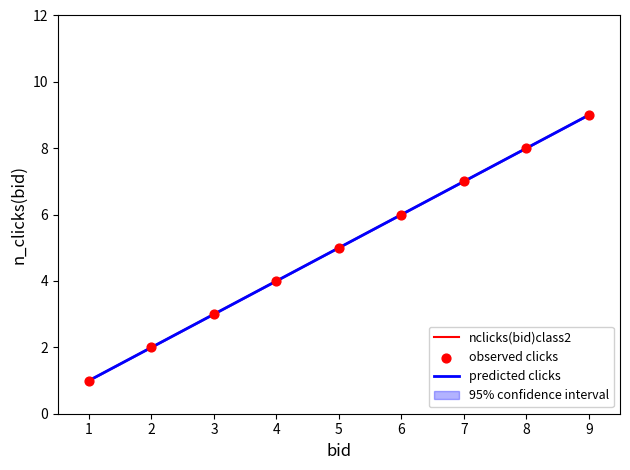

Is it true that nclicks(bid)class2 equals 1 at 1?

True